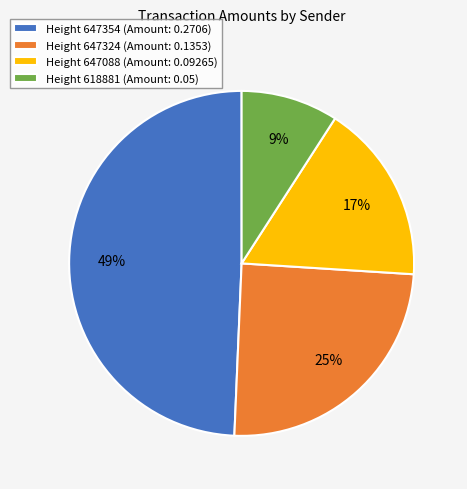

Do Height 618881 (Amount: 0.05) and Height 647088 (Amount: 0.09265) together represent more than half of the pie?

No